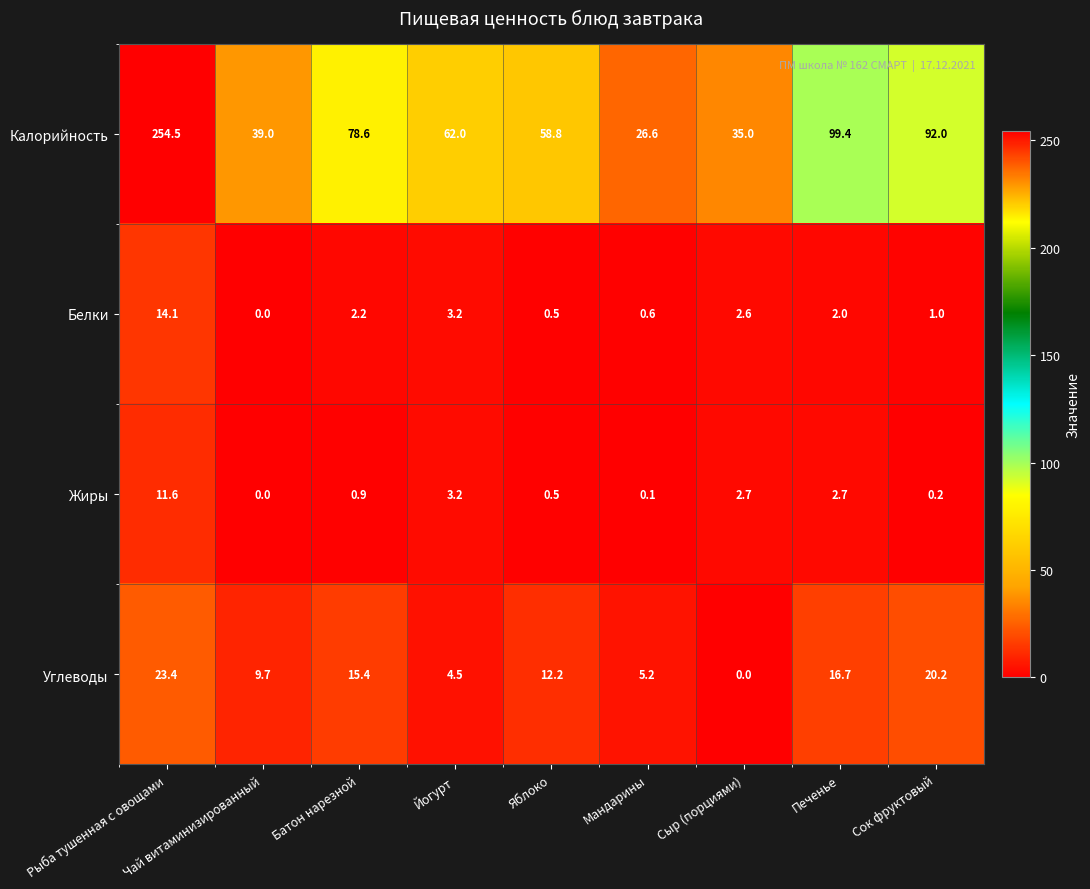

What is the sum of all Углеводы values?

107.3